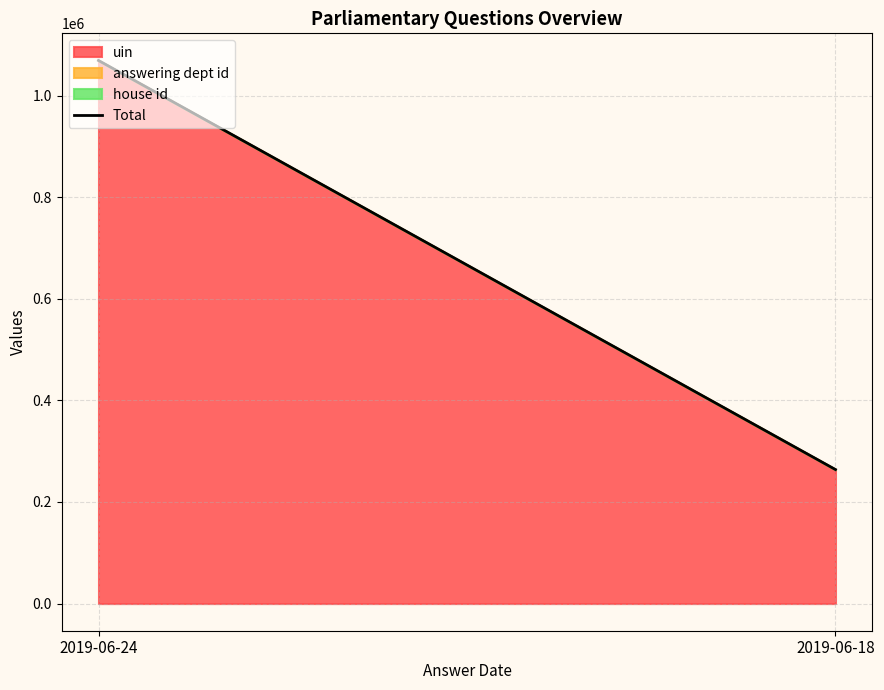

Reading right to left, list all the values displayed in this chart.

2019-06-18=263830	2019-06-24=1069248